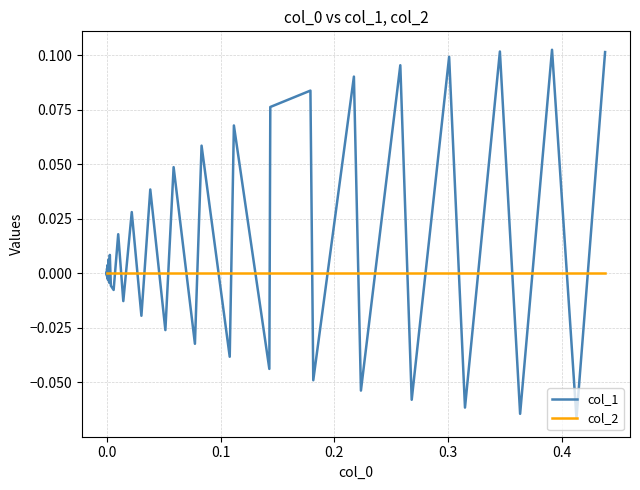

Which series has the largest total across all categories?

col_1